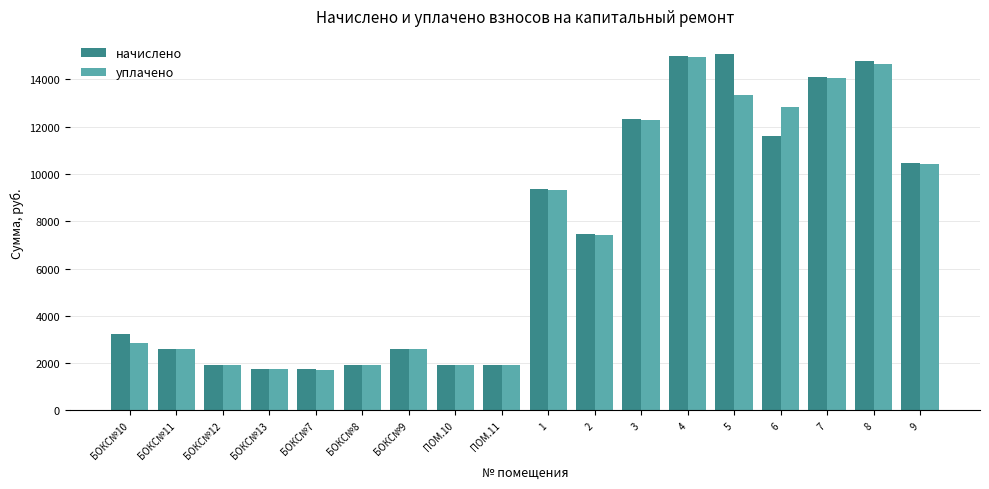

What are all the series names shown in the legend?

начислено, уплачено